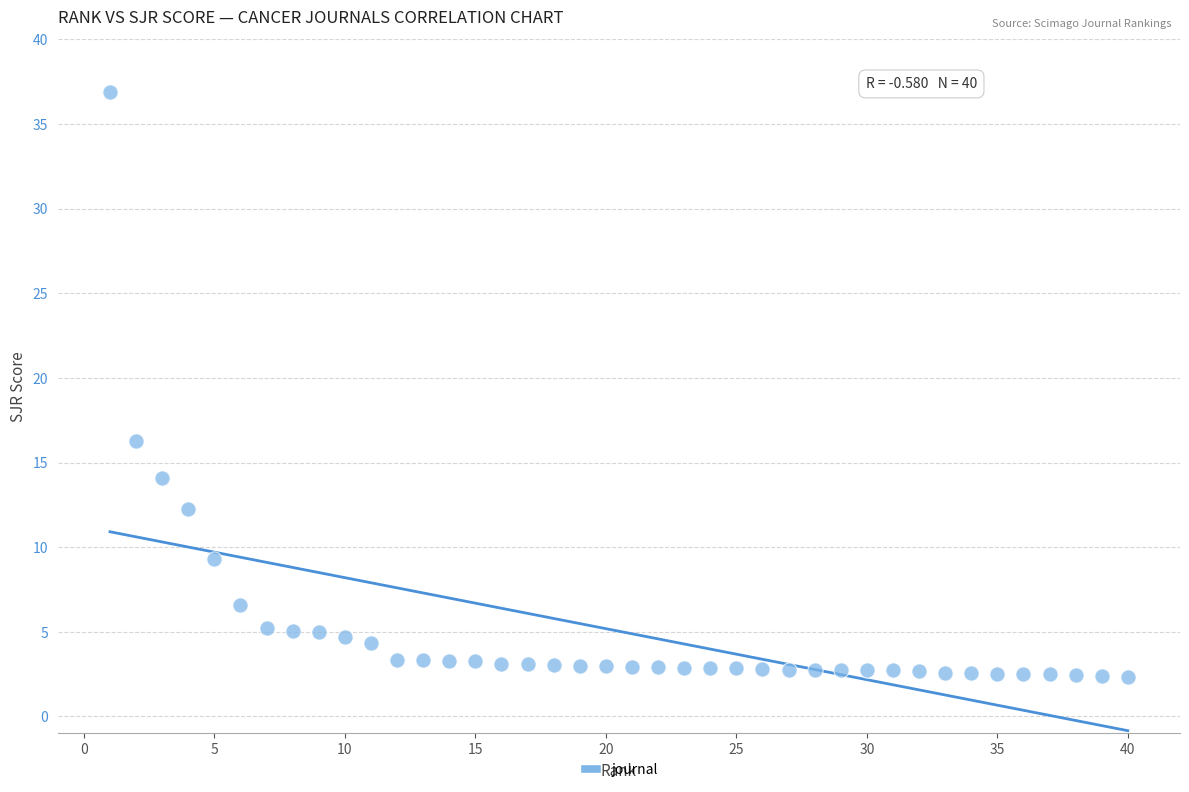

What is the range of X values (max minus min)?

39.0